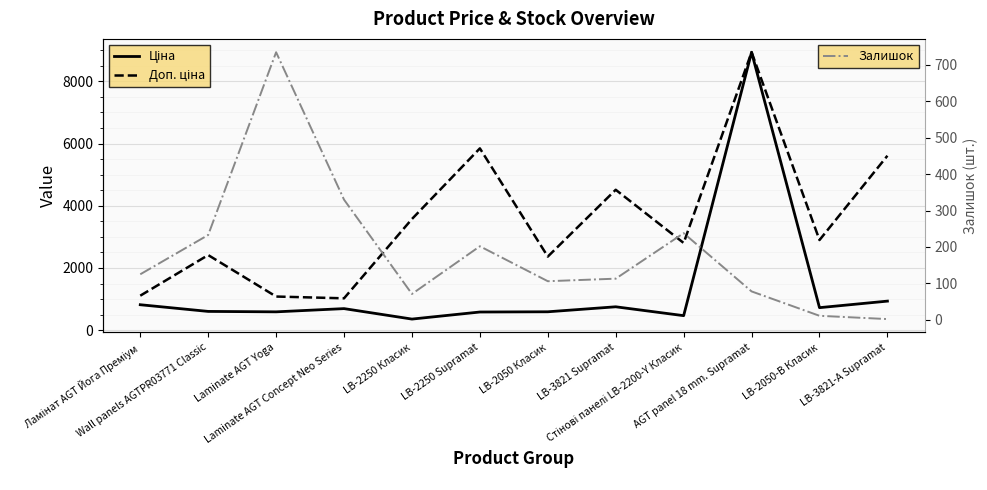

Reading left to right, list all the values displayed in this chart.

Ціна: 818.5	603.7	589.9	693.7	357.4	584.4	591.6	752.2	467.3	8934.1	724.5	934.5
Доп. ціна: 1109.2	2414.8	1081.7	1024.6	3573.9	5843.9	2366.5	4513.3	2803.6	8934.1	2897.8	5607.2
Залишок: 125.0	233.0	735.0	330.0	71.0	202.0	106.0	113.0	238.0	78.0	11.0	2.0